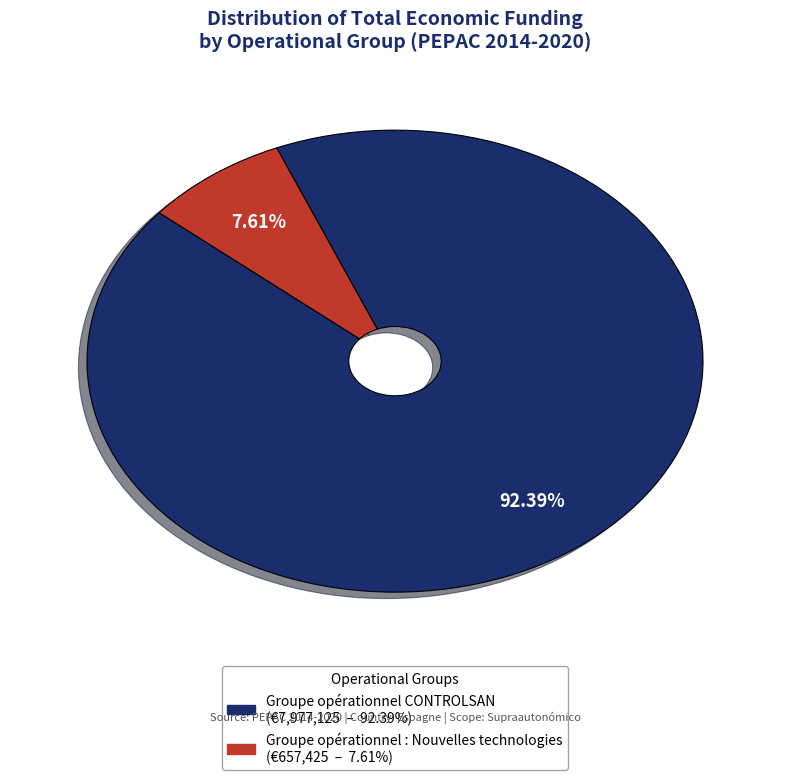

To the nearest percent, what is the combined percentage of Groupe opérationnel CONTROLSAN and Groupe opérationnel : Nouvelles technologies?

100%